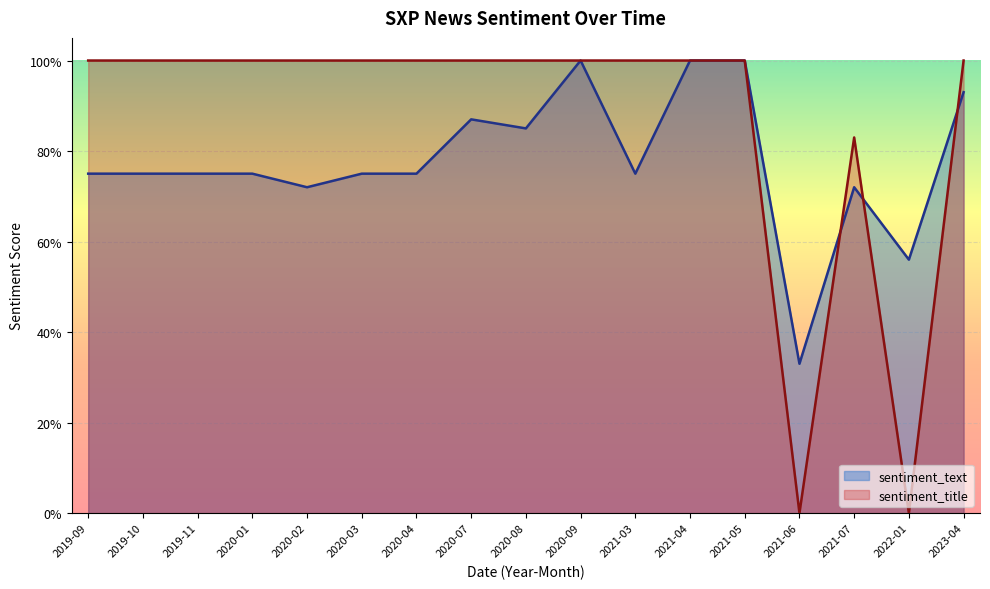

Between which two adjacent categories do sentiment_title and sentiment_text first intersect?

2021-06 and 2021-07